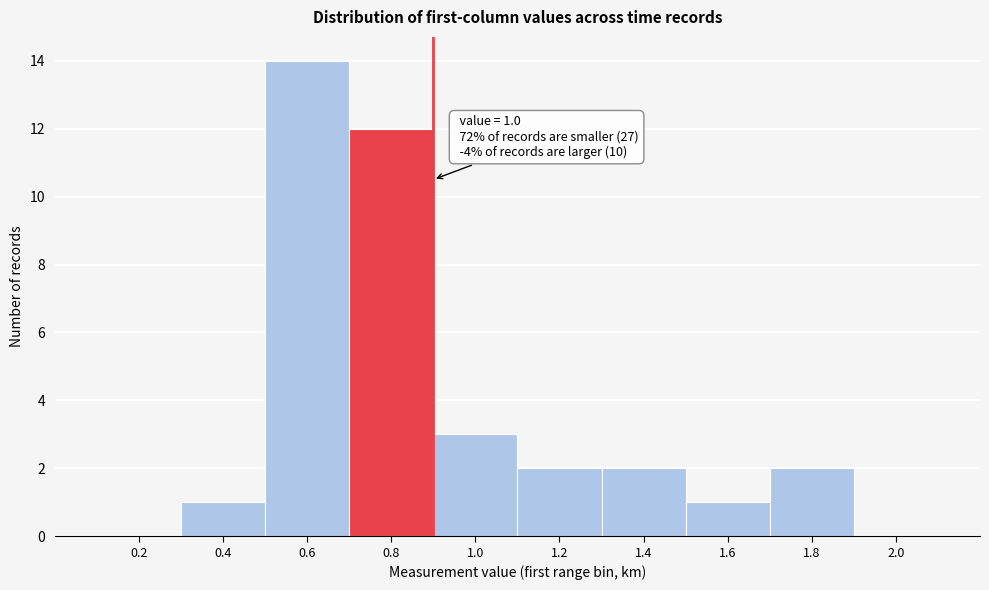

Reading right to left, extract all data points from this chart.

2.0=0	1.8=2	1.6=1	1.4=2	1.2=2	1.0=3	0.8=12	0.6=14	0.4=1	0.2=0